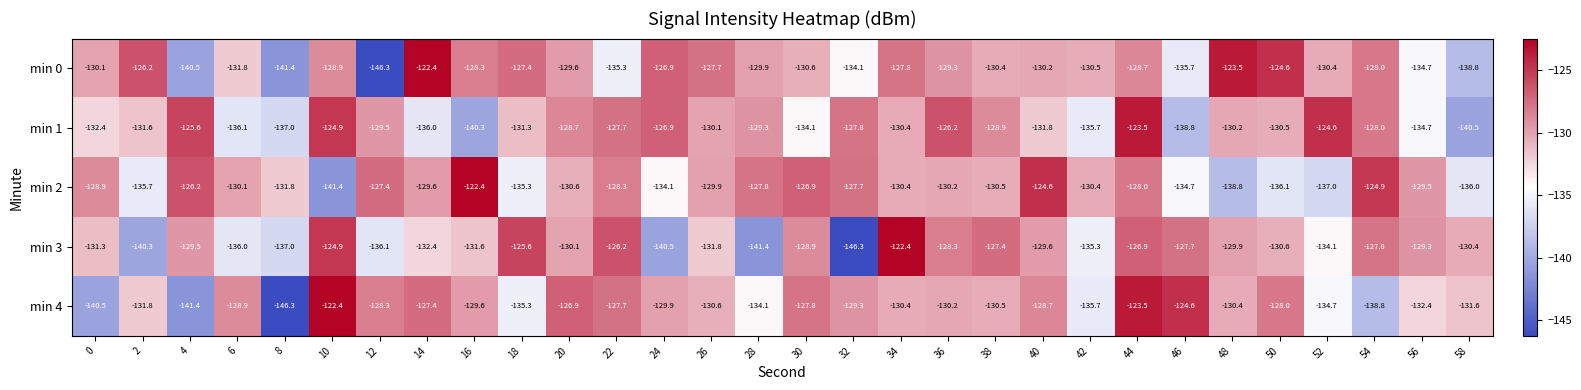

What is the difference between the min 3 values at 48 and 16?

1.7